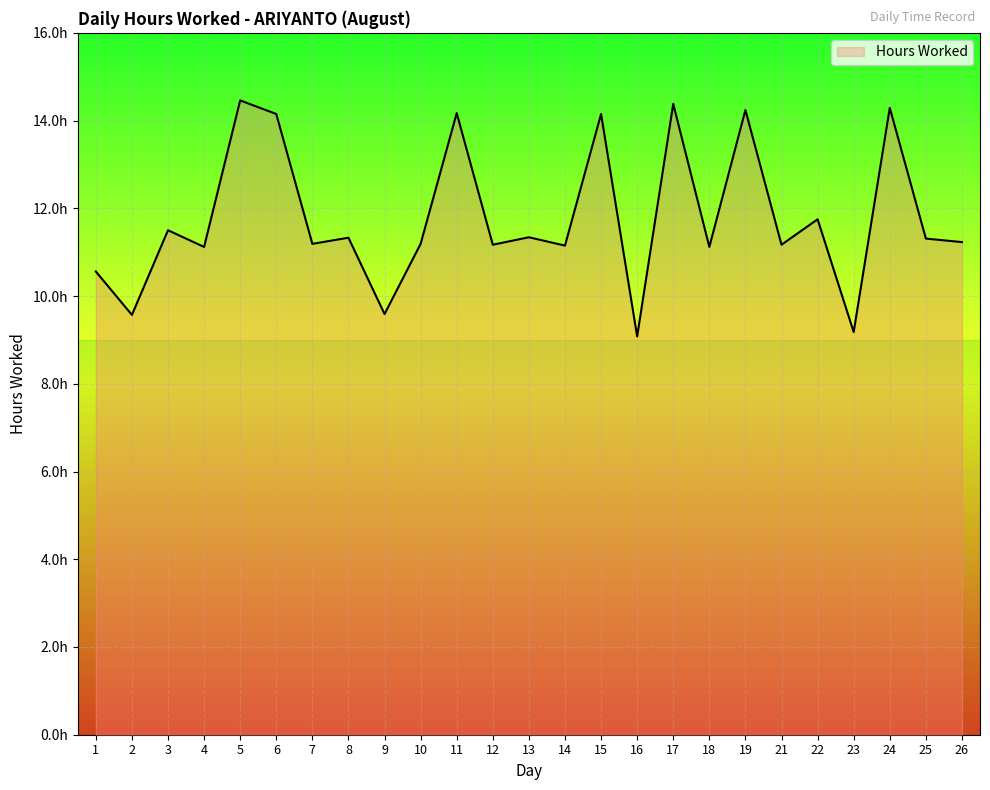

What is the average value?

11.8